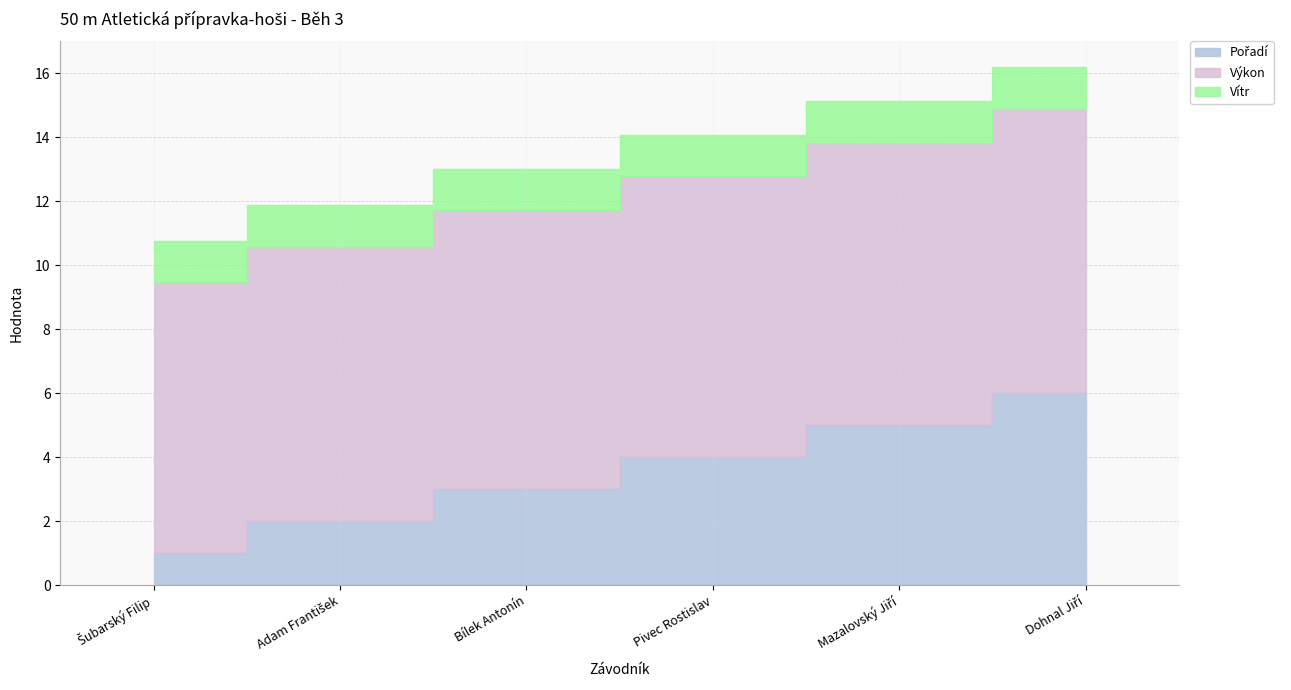

True or false: Vítr has a value of 1.3 at Bílek Antonín.

True